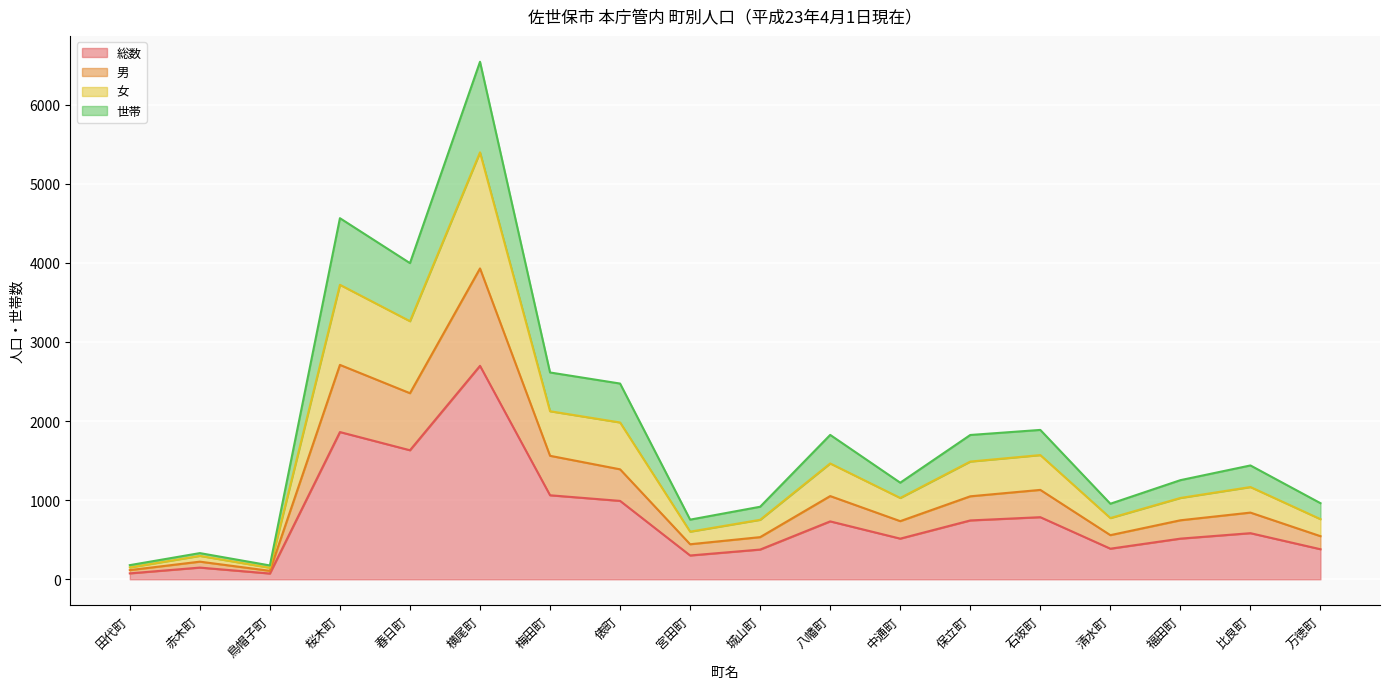

How many data points does each series have?

18